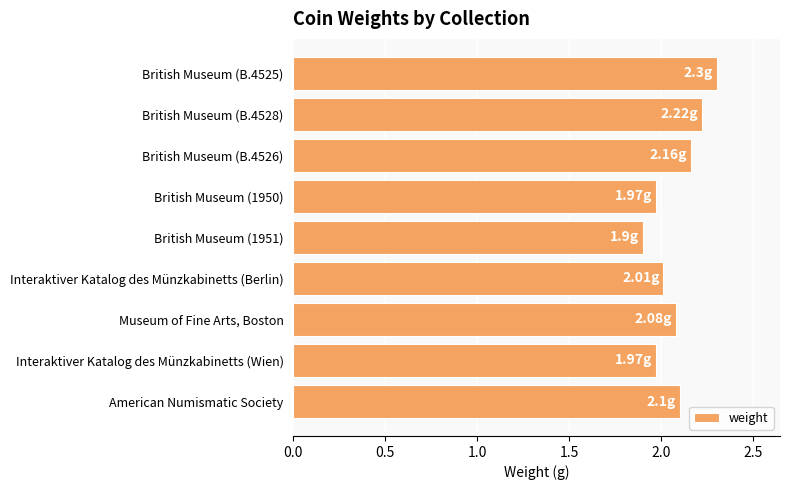

What is the ratio of the value at Interaktiver Katalog des Münzkabinetts (Wien) to the value at British Museum (B.4525)?

0.9